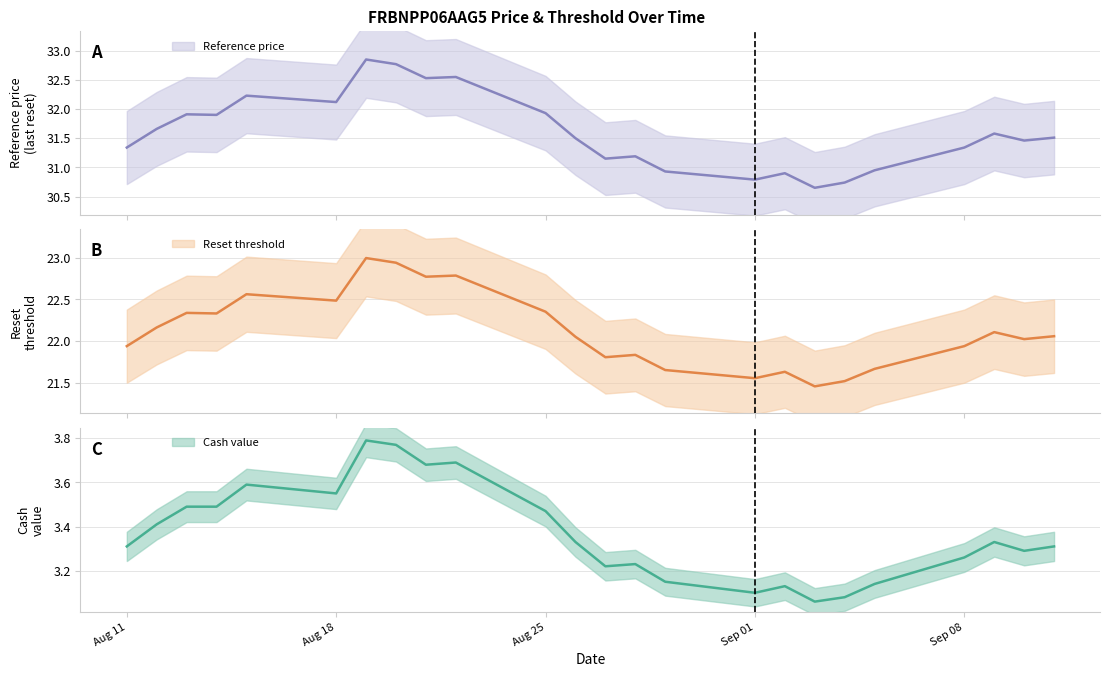

What position from the right is 2025-08-21?

16